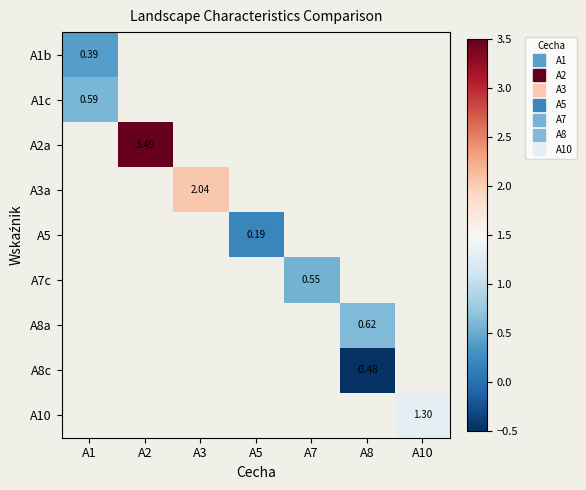

At which label does A1b reach its peak?

A1